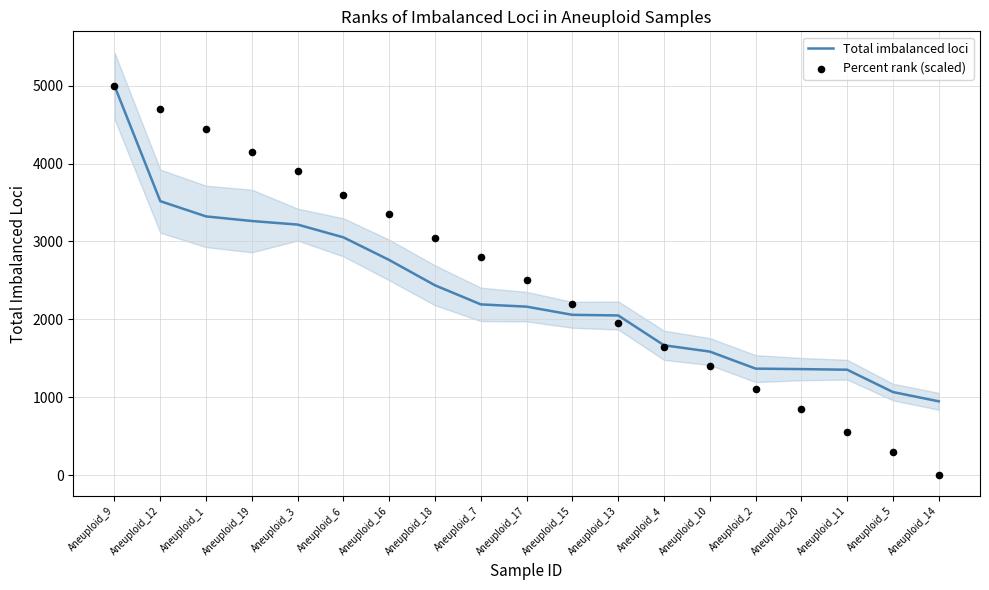

Which series reaches the minimum Y coordinate?

Percent rank (scaled)